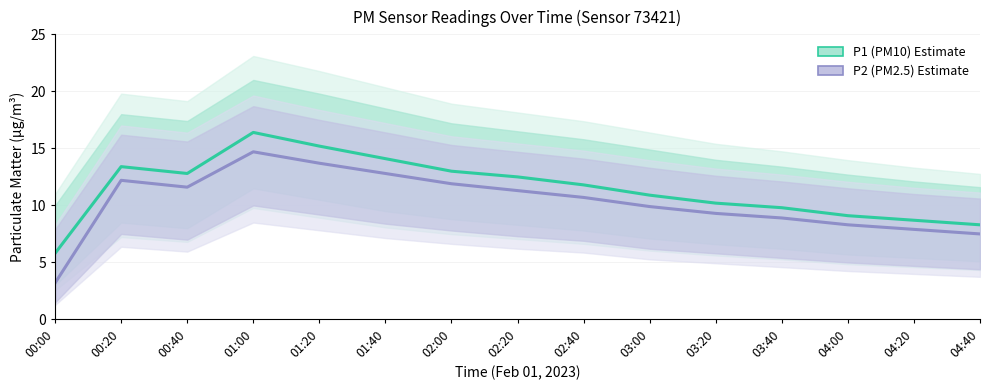

At how many categories does at least one series exceed 10?

10